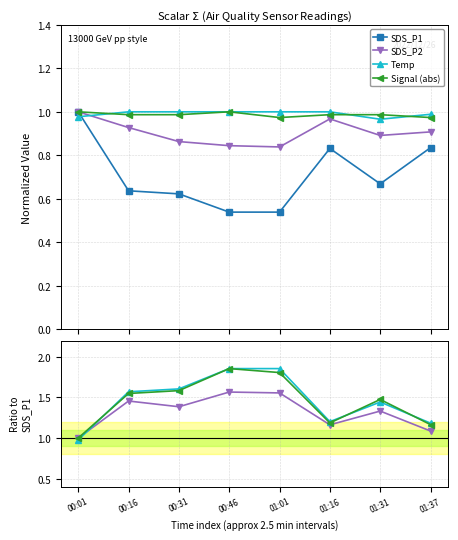

What position from the left is 01:16?

6